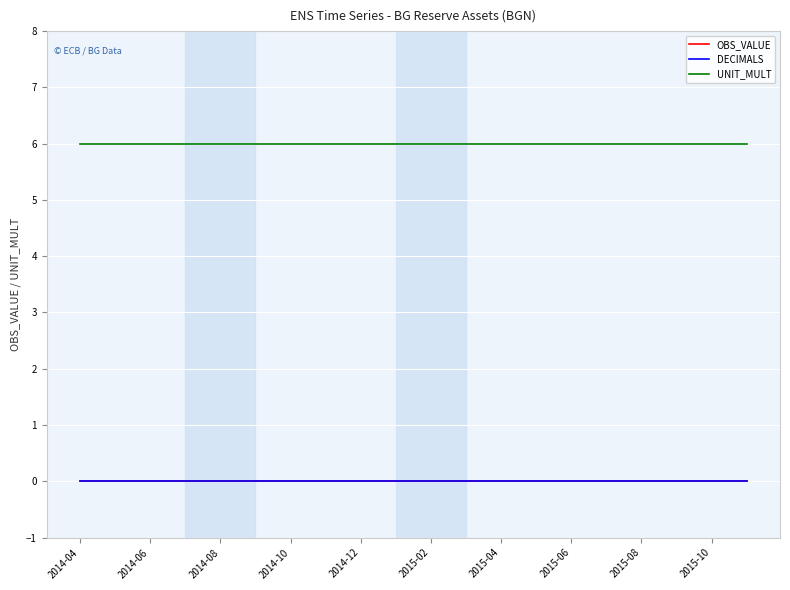

True or false: UNIT_MULT and DECIMALS intersect in this chart.

False